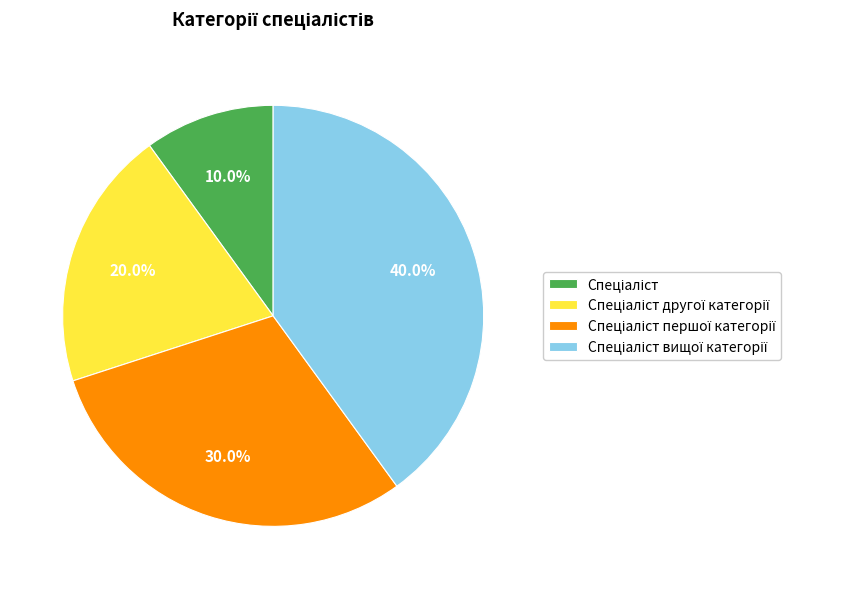

How many slices are in this pie chart?

4